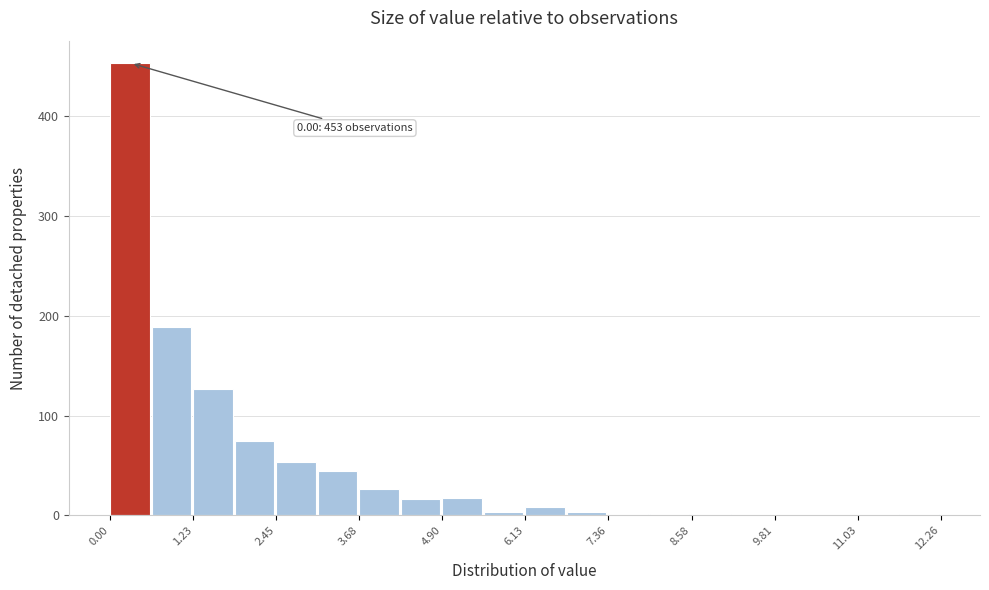

Around what value on the x-axis is the tallest bar? Give the approximate position of its centre, as read against the axis.

0.2